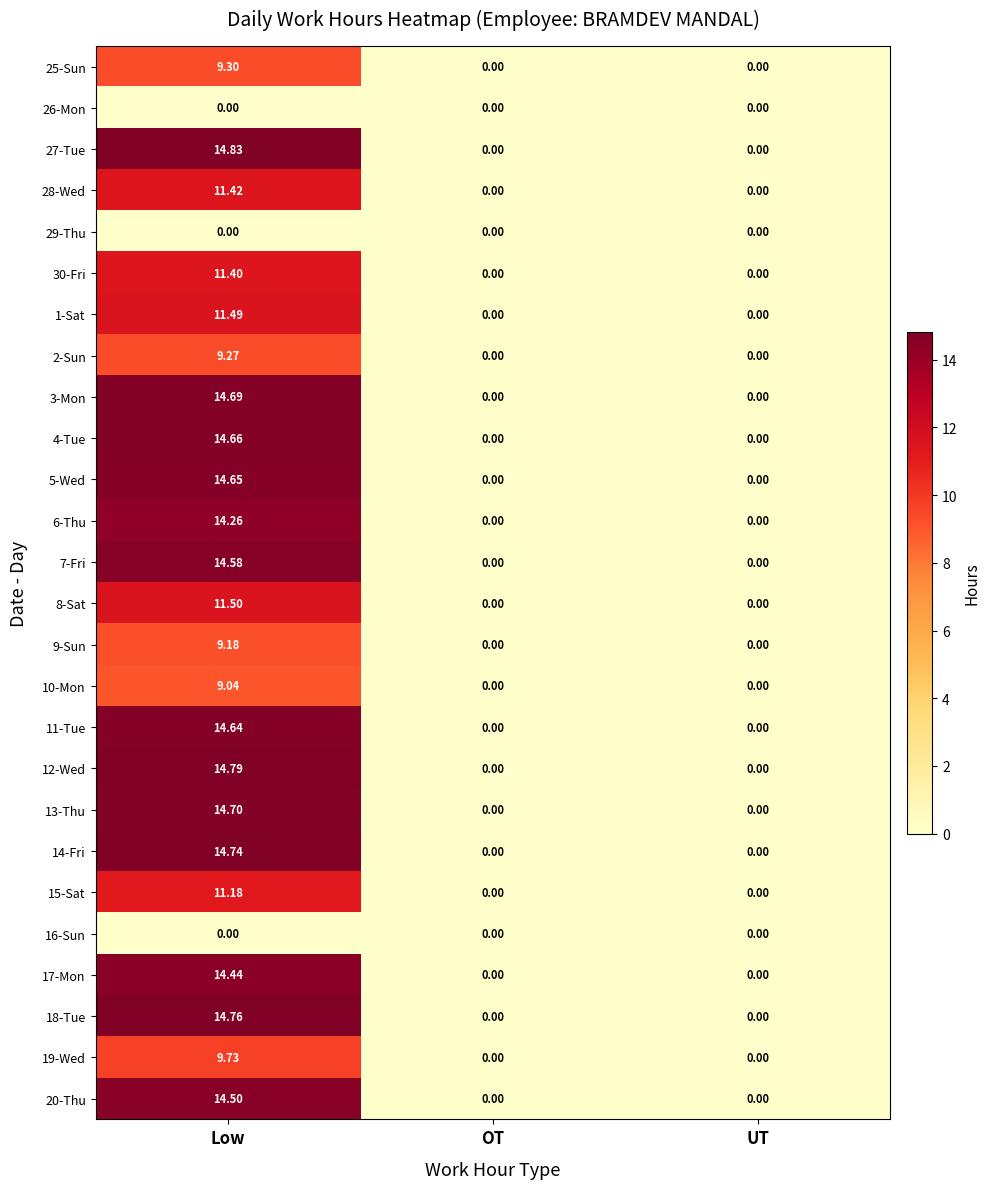

At how many categories does at least one series exceed 2?

1